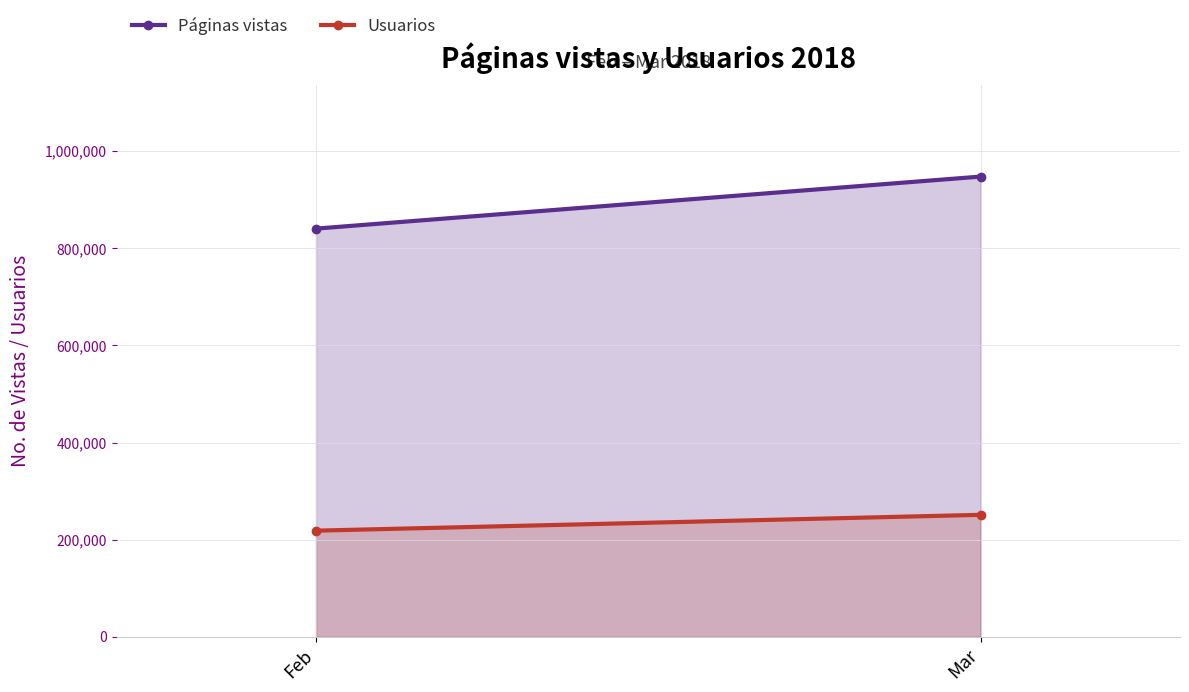

What is the value of the Páginas vistas point at the 2nd from the left?

947611